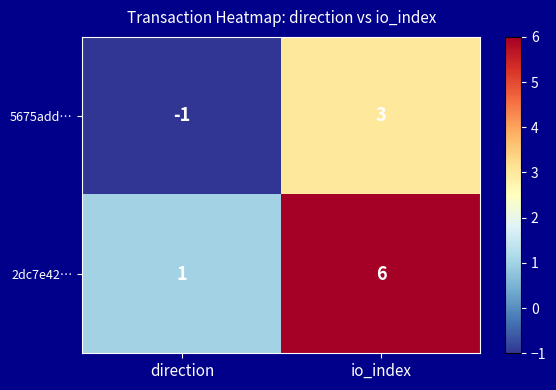

Rank the series by their average value, from highest to lowest.

2dc7e42…, 5675add…